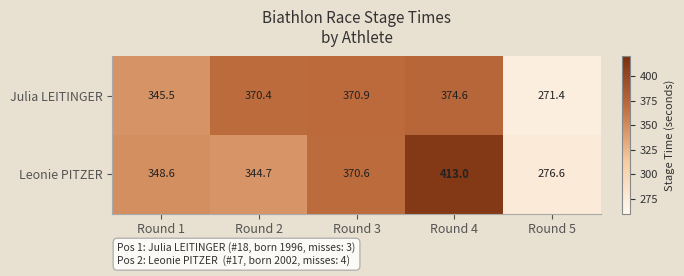

What is the maximum value shown in the chart?

413.0